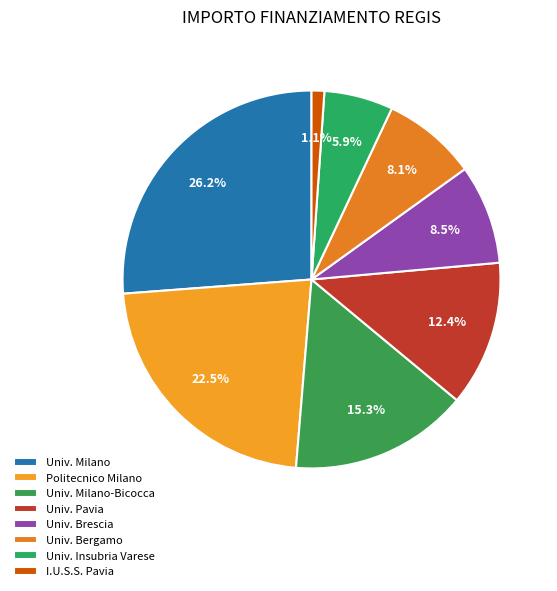

Count the number of slices in the pie.

8